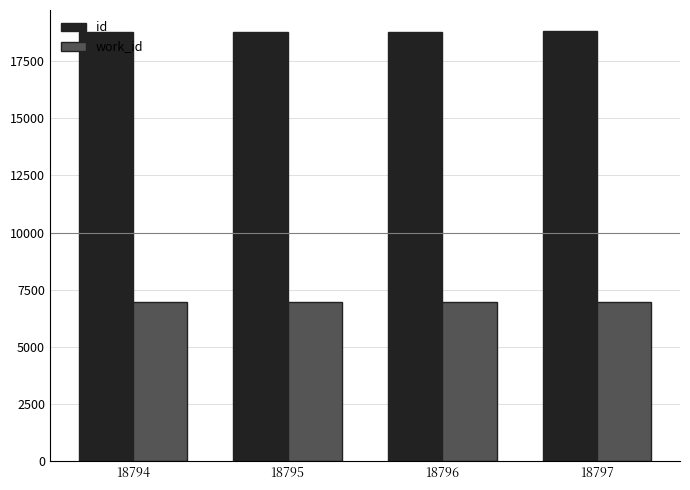

Rank the series by their maximum value, from lowest to highest.

work_id, id